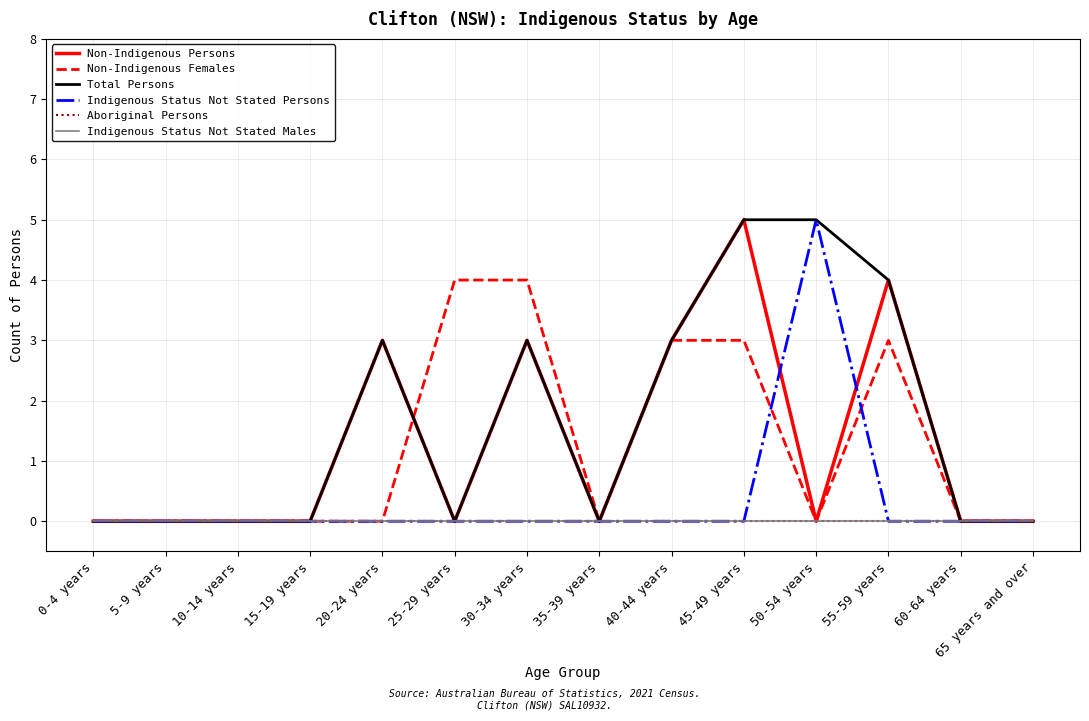

Does the chart display data point markers on the line(s)?

No